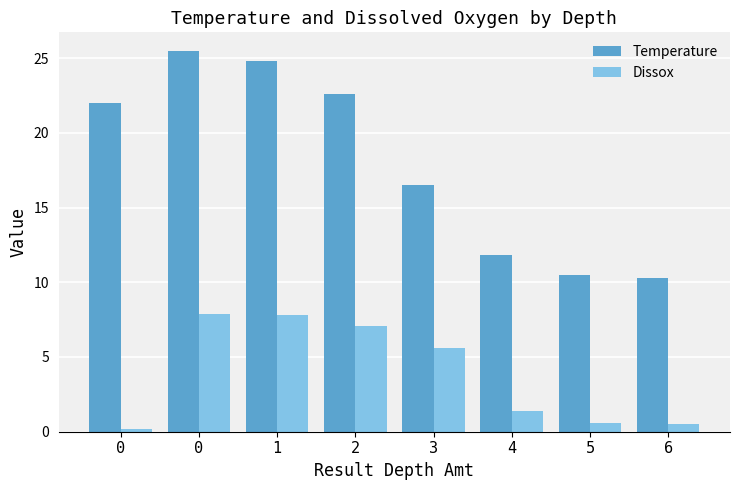

Where is Temperature nearest to the value 17?

3